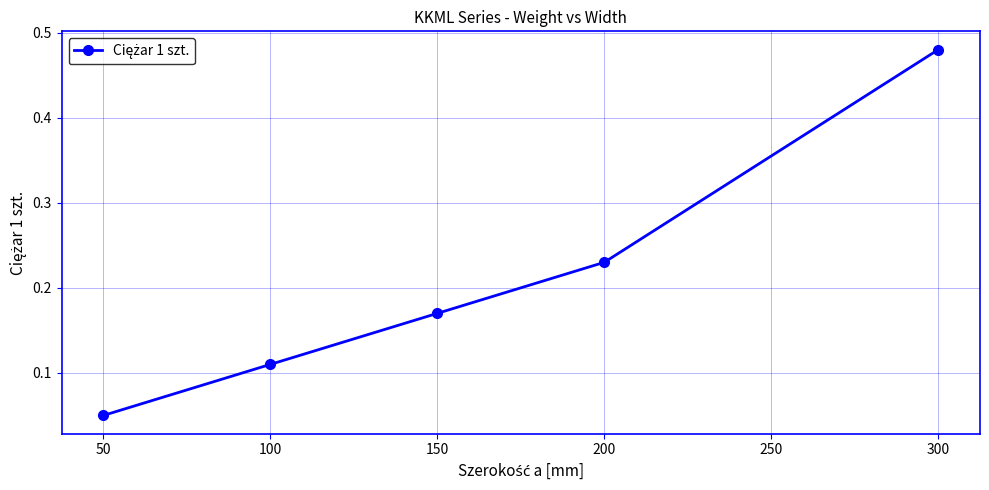

What is the change in value from 150 to 200?

+0.1